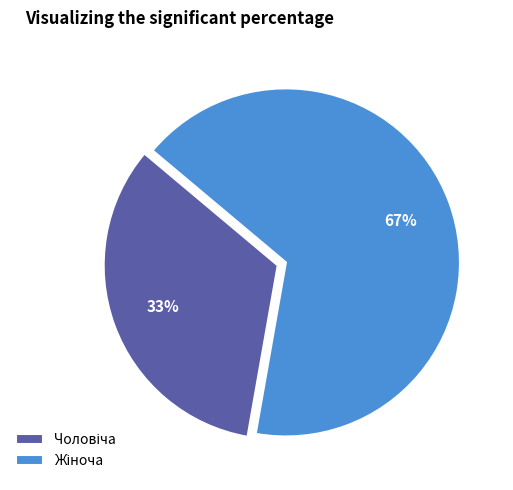

To the nearest percent, what is the average slice percentage?

50%